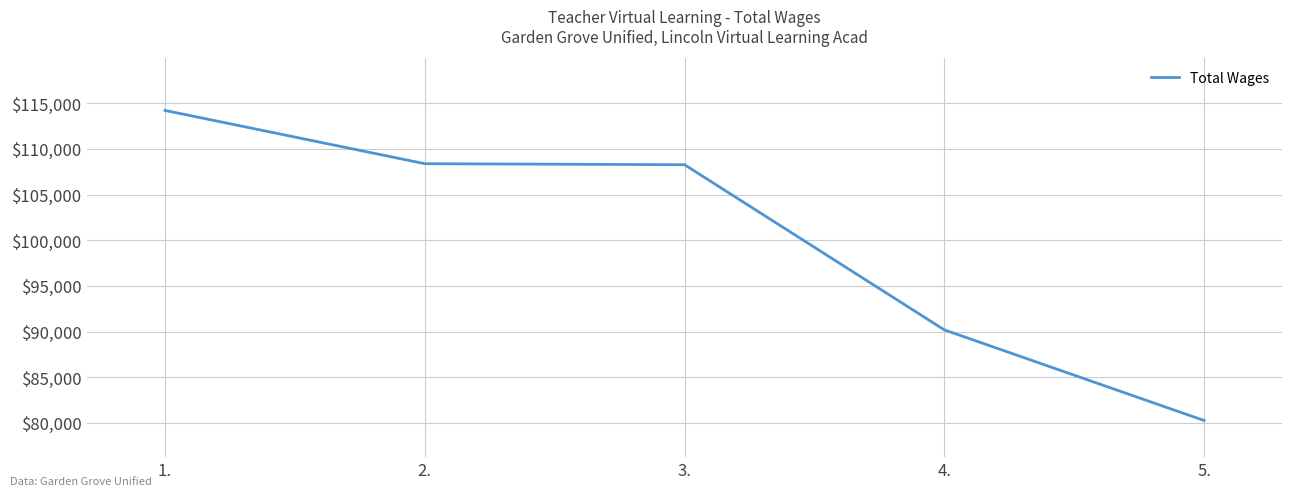

What is the approximate value at 1., to the nearest 50?

114200